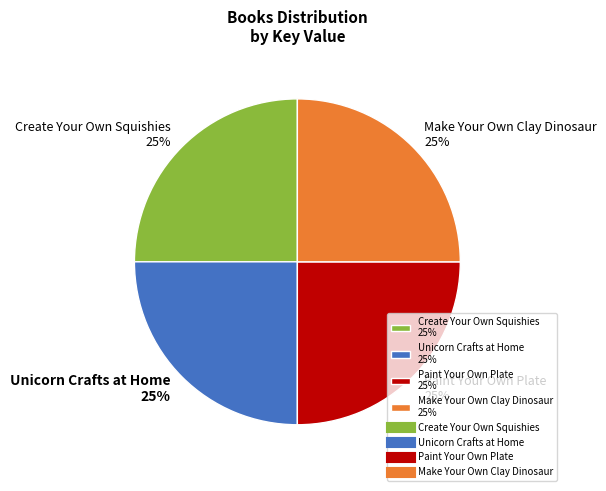

Approximately how many times larger is the value at Make Your Own Clay Dinosaur 25% compared to Paint Your Own Plate 25%?

1.0